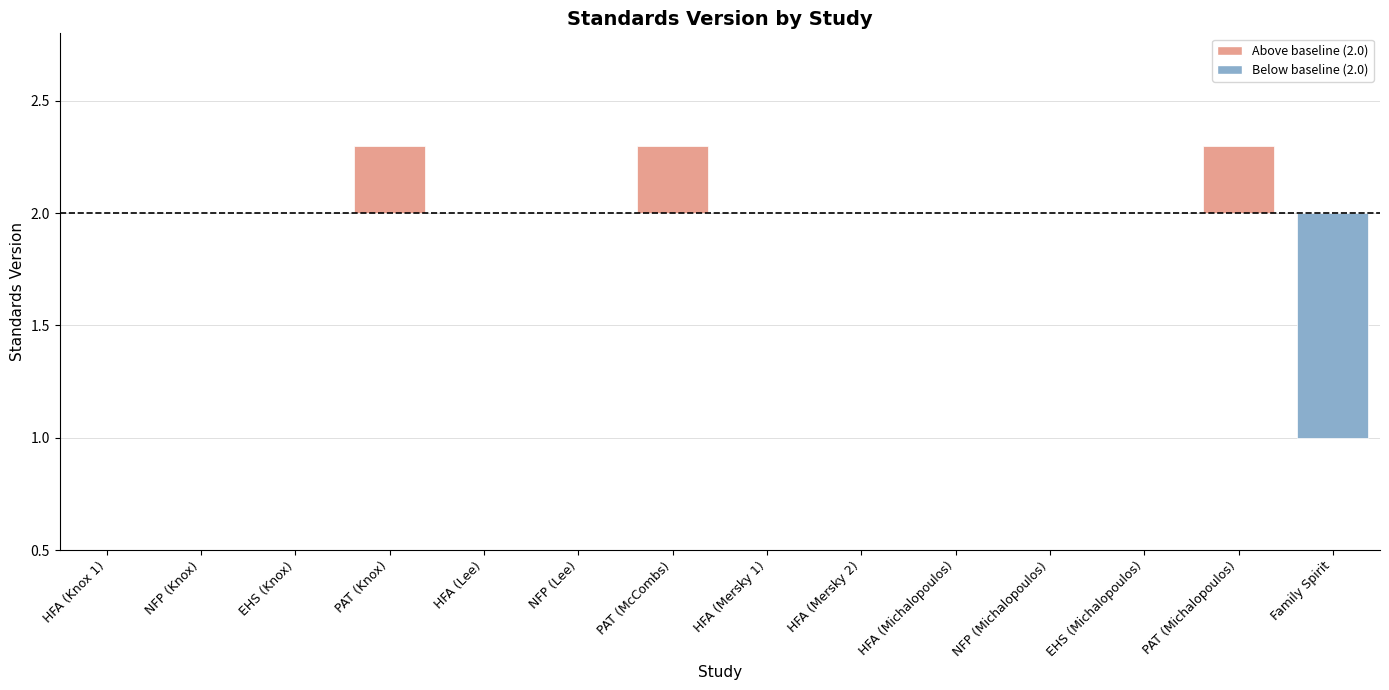

What is the label of the 14th bar from the left?

Family Spirit